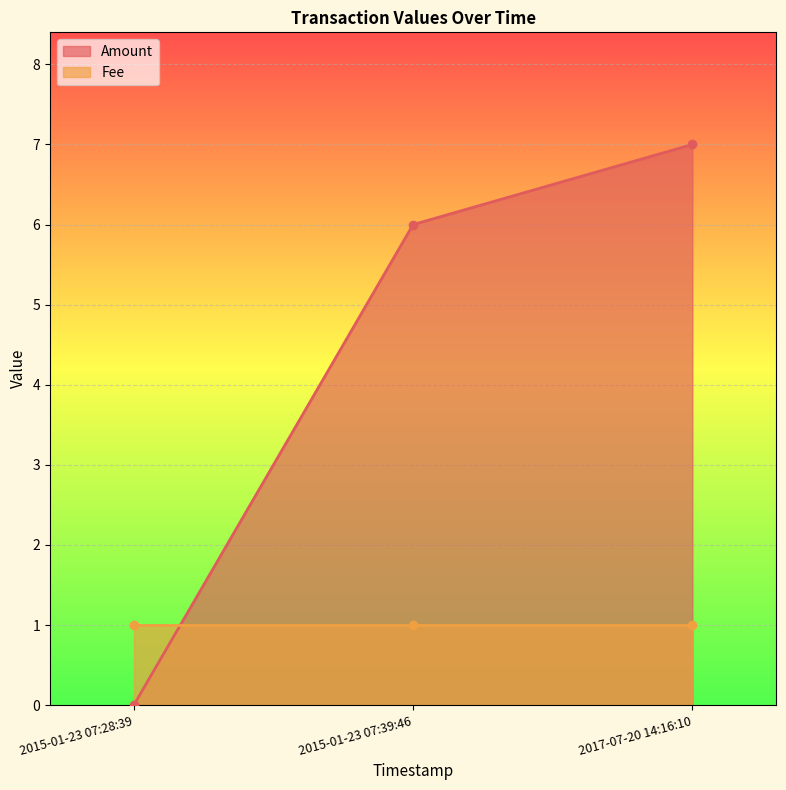

The value of Amount at 2017-07-20 14:16:10 is 7. True or false?

True